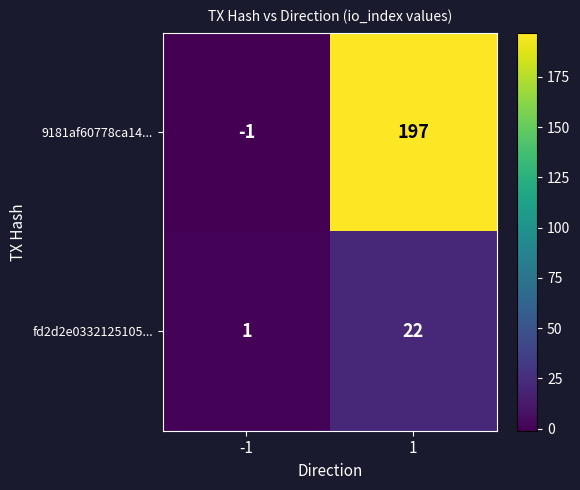

What is the spread (max minus min) of values at -1?

2